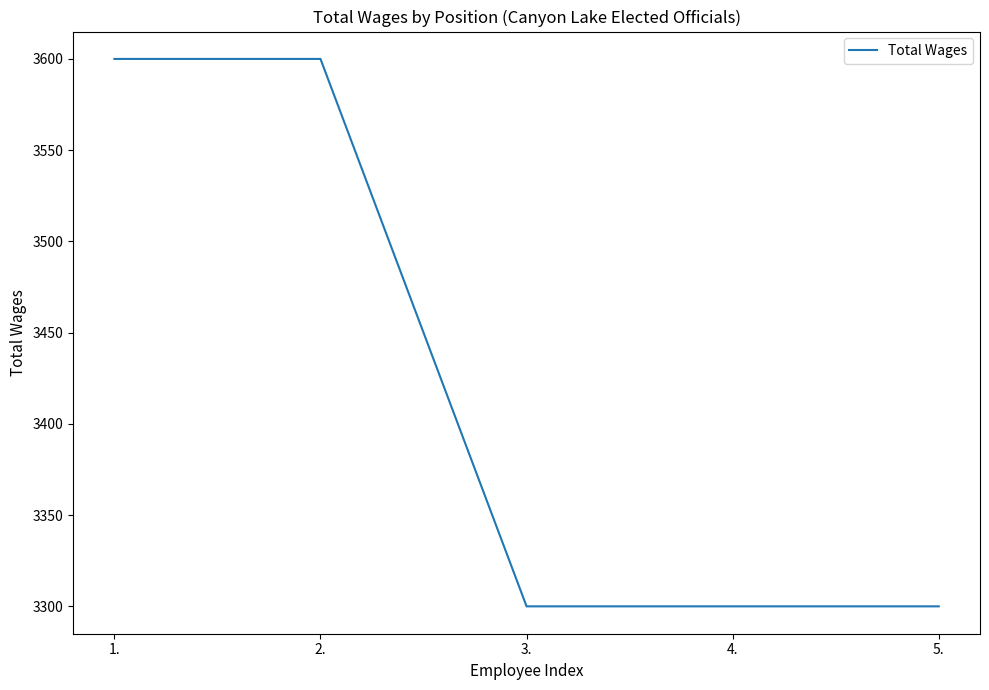

What is the average value?

3420